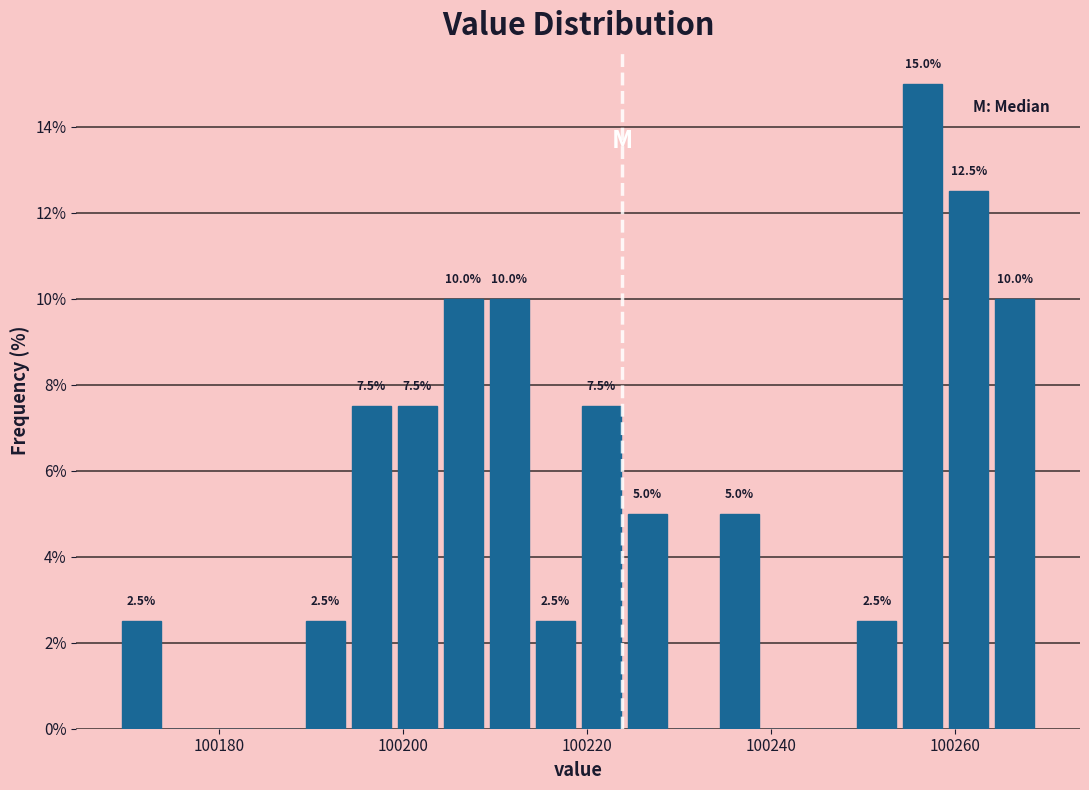

Around what value on the x-axis is the tallest bar? Give the approximate position of its centre, as read against the axis.

100256